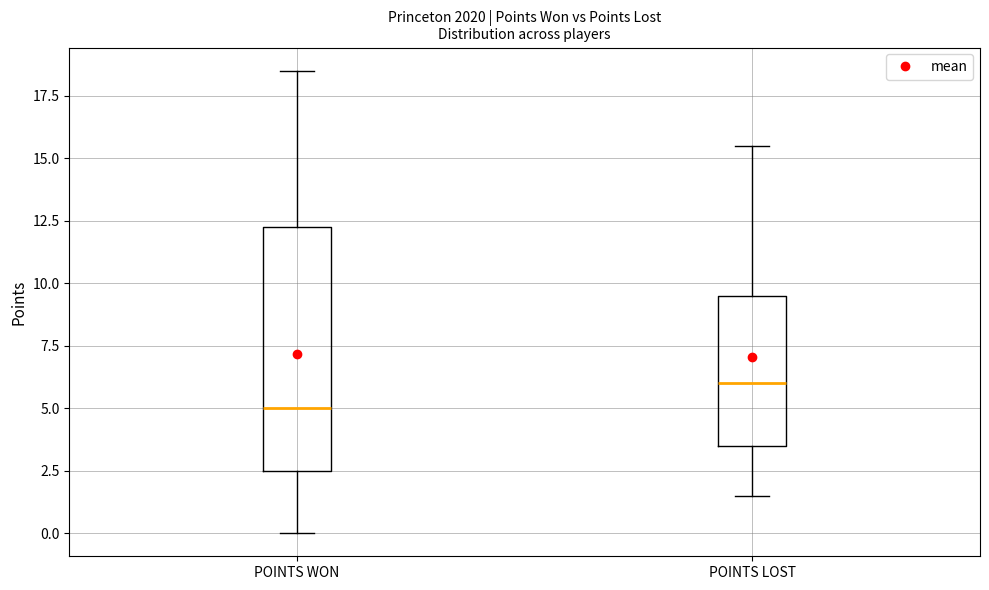

Reading left to right, read every box against the y-axis: the position of its median line, the range the box covers, and the ends of its whiskers. The values are not printed on the chart, so give them approximately, as read against the axis.

POINTS WON: median 5.0, box 2.5 to 12.5, whiskers 0.0 to 18.5
POINTS LOST: median 6.0, box 3.5 to 9.5, whiskers 1.5 to 15.5